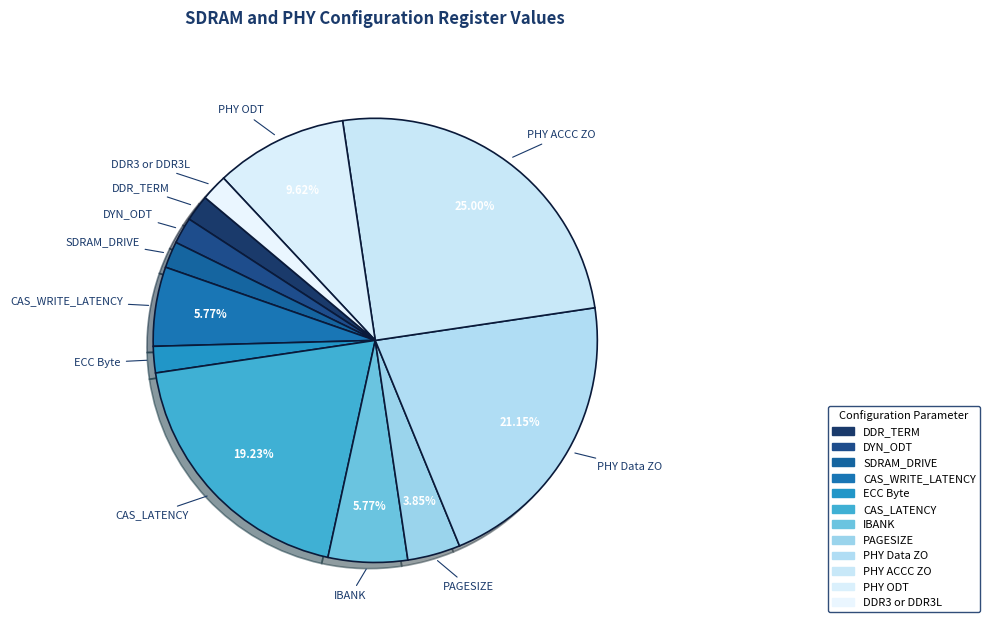

Count the number of slices in the pie.

12